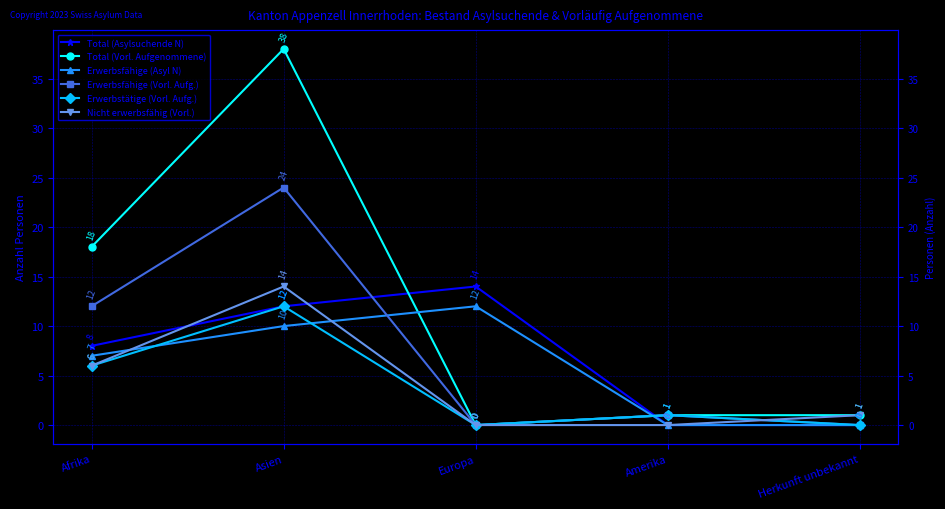

Reading left to right, list all the values displayed in this chart.

Total (Asylsuchende N): Afrika=8	Asien=12	Europa=14	Amerika=0	Herkunft unbekannt=0
Total (Vorl. Aufgenommene): Afrika=18	Asien=38	Europa=0	Amerika=1	Herkunft unbekannt=1
Erwerbsfähige (Asyl N): Afrika=7	Asien=10	Europa=12	Amerika=0	Herkunft unbekannt=0
Erwerbsfähige (Vorl. Aufg.): Afrika=12	Asien=24	Europa=0	Amerika=1	Herkunft unbekannt=0
Erwerbstätige (Vorl. Aufg.): Afrika=6	Asien=12	Europa=0	Amerika=1	Herkunft unbekannt=0
Nicht erwerbsfähig (Vorl.): Afrika=6	Asien=14	Europa=0	Amerika=0	Herkunft unbekannt=1